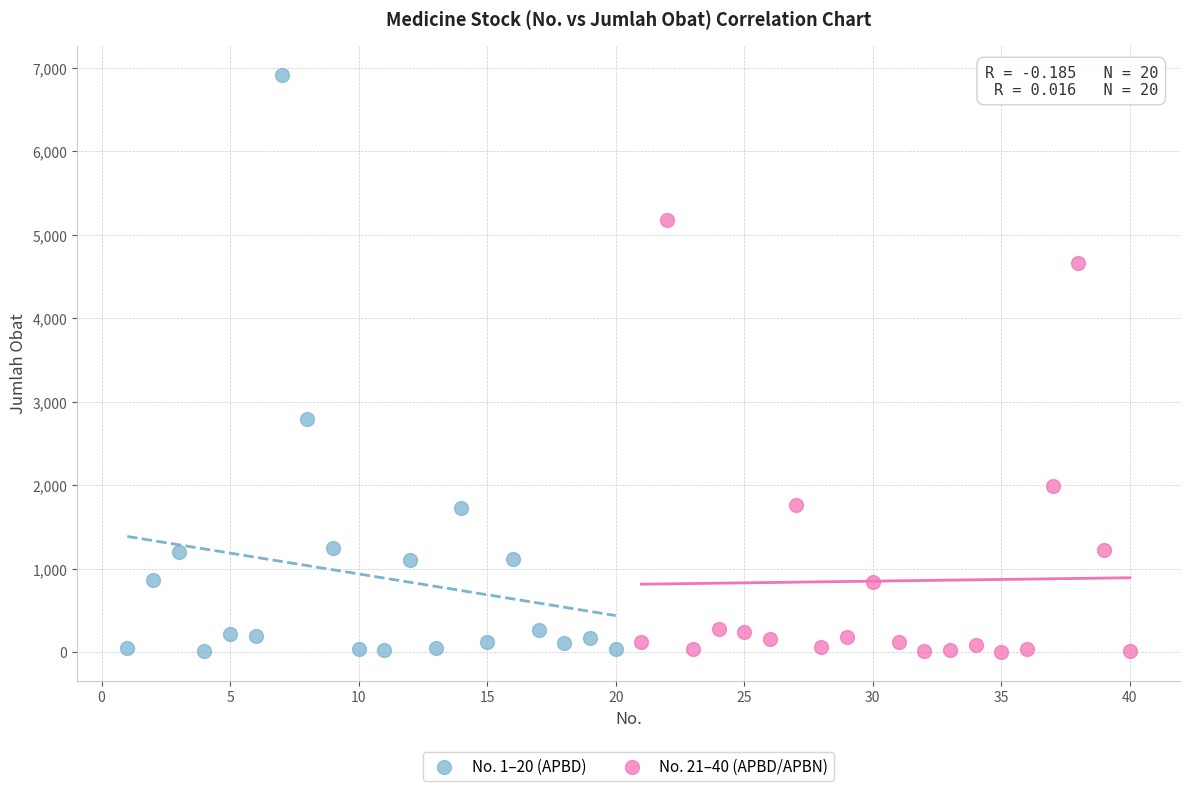

Which series has the widest spread of Y values?

No. 1–20 (APBD)